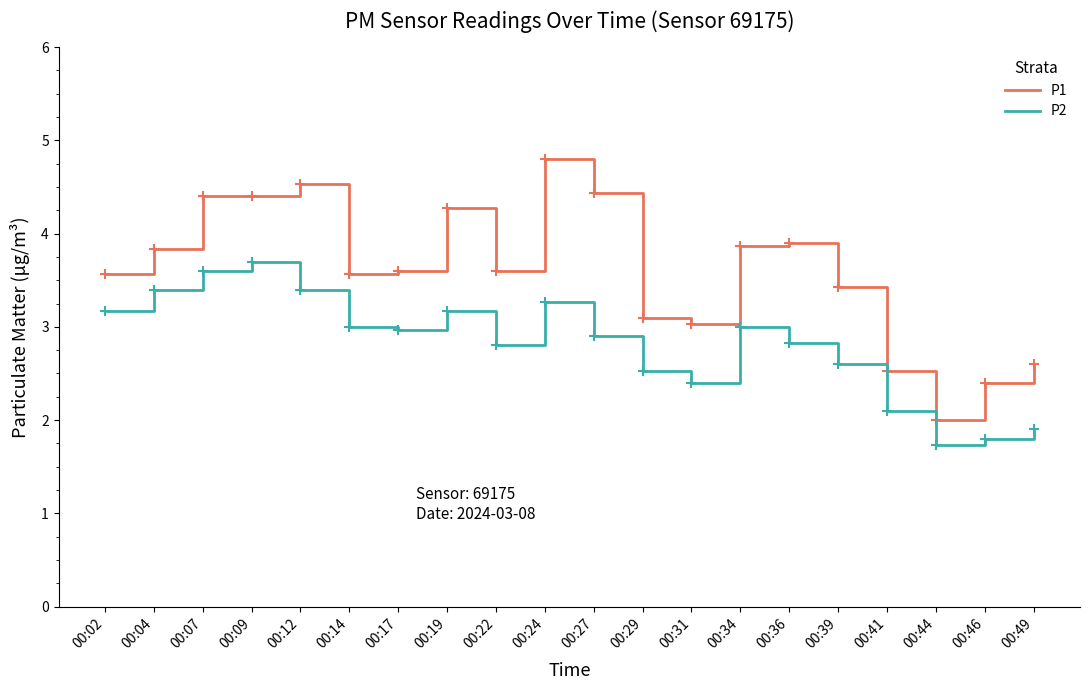

What are all the series names shown in the legend?

P1, P2